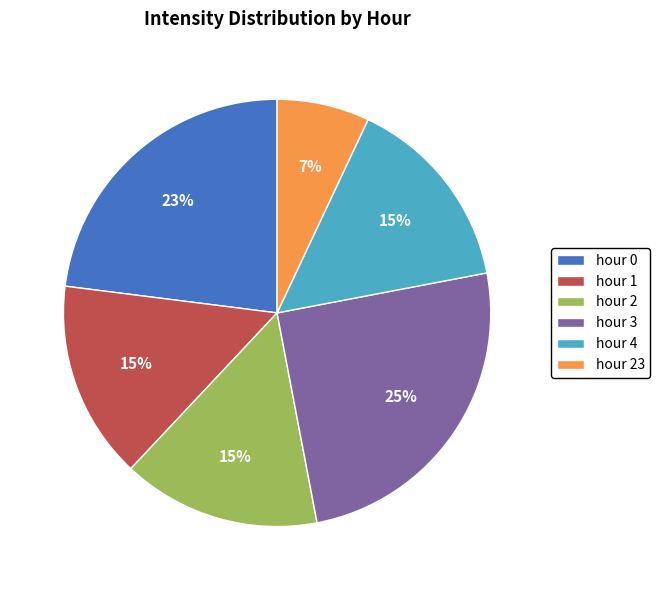

Do hour 3 and hour 23 together represent more than half of the pie?

No